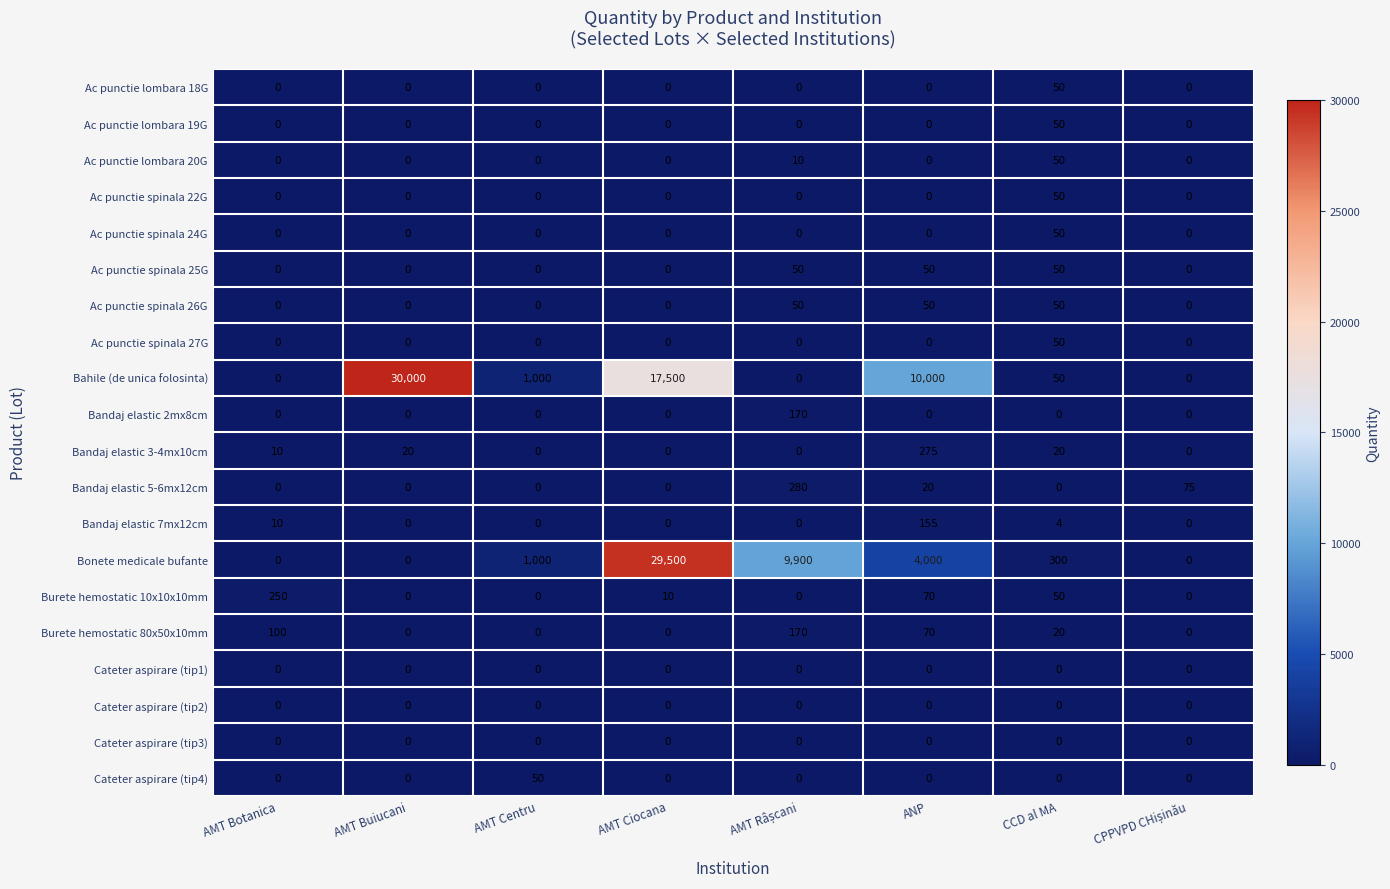

The value of Ac punctie spinala 22G at CCD al MA is 85. True or false?

False